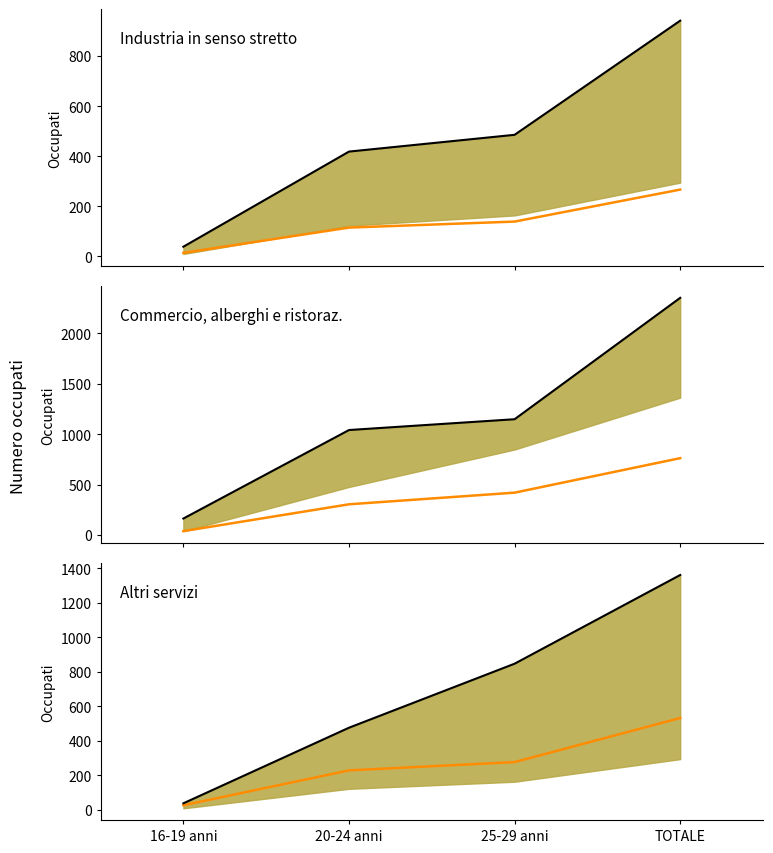

What is the approximate value of Commercio, alberghi e ristoraz. at 25-29 anni?

1147.0